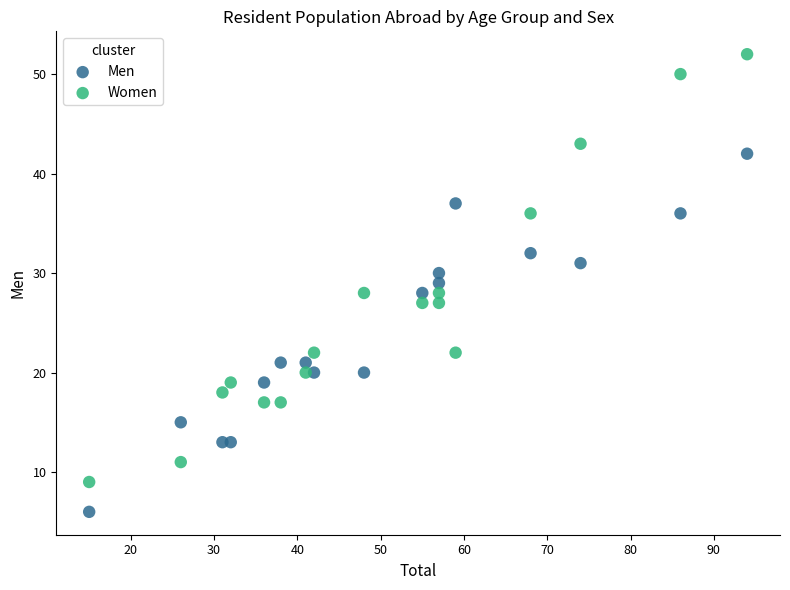

Across all data points, what is the range of Y values (max minus min)?

46